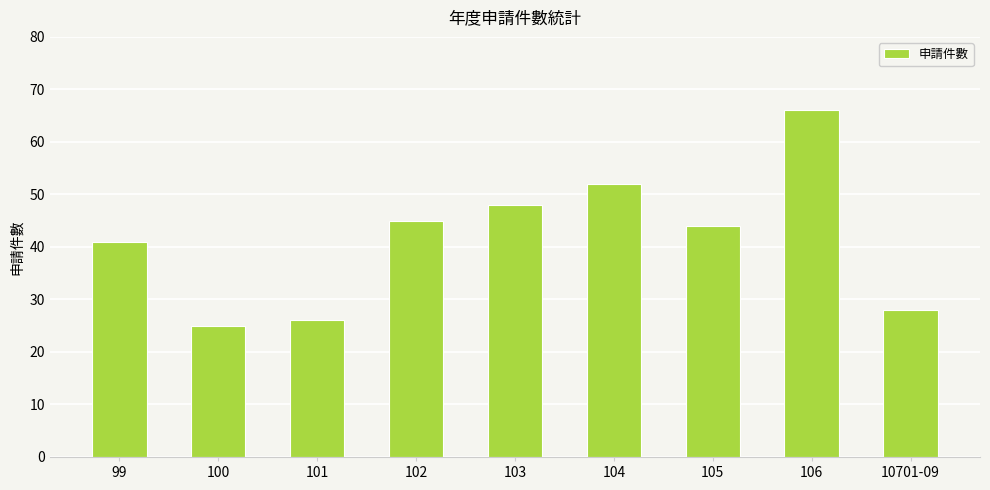

Which category has the lowest value across all series?

100